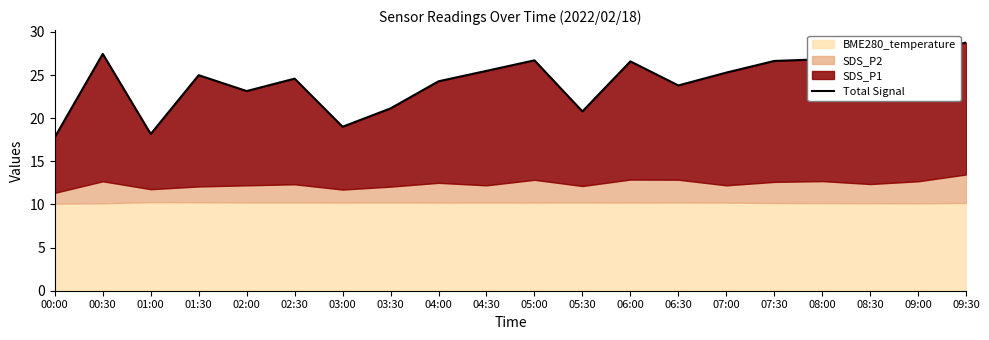

List the labels in order of value, smallest first.

00:00, 01:00, 03:00, 05:30, 03:30, 02:00, 06:30, 08:30, 04:00, 02:30, 01:30, 07:00, 04:30, 06:00, 07:30, 05:00, 08:00, 00:30, 09:00, 09:30